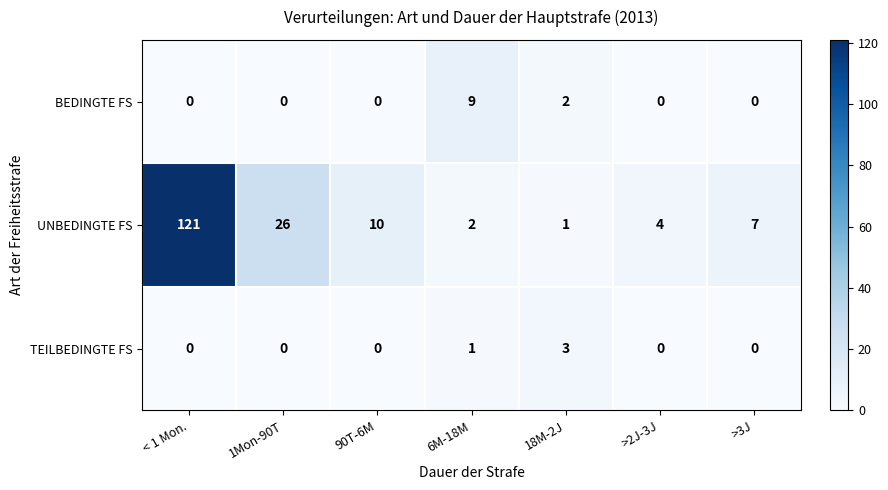

Reading left to right, transcribe all the data shown in this chart.

BEDINGTE FS: 0	0	0	9	2	0	0
UNBEDINGTE FS: 121	26	10	2	1	4	7
TEILBEDINGTE FS: 0	0	0	1	3	0	0